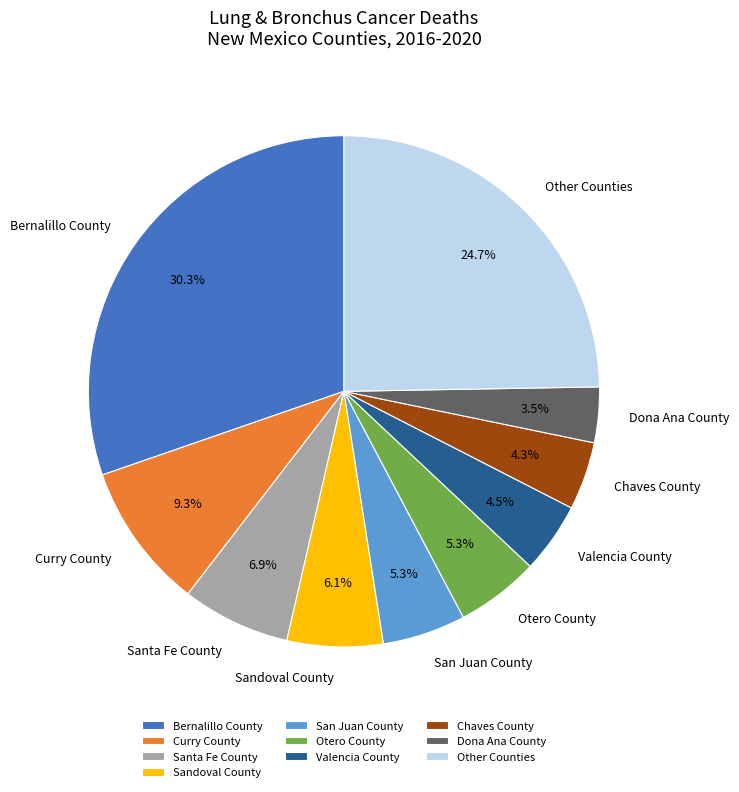

Count the number of slices in the pie.

10